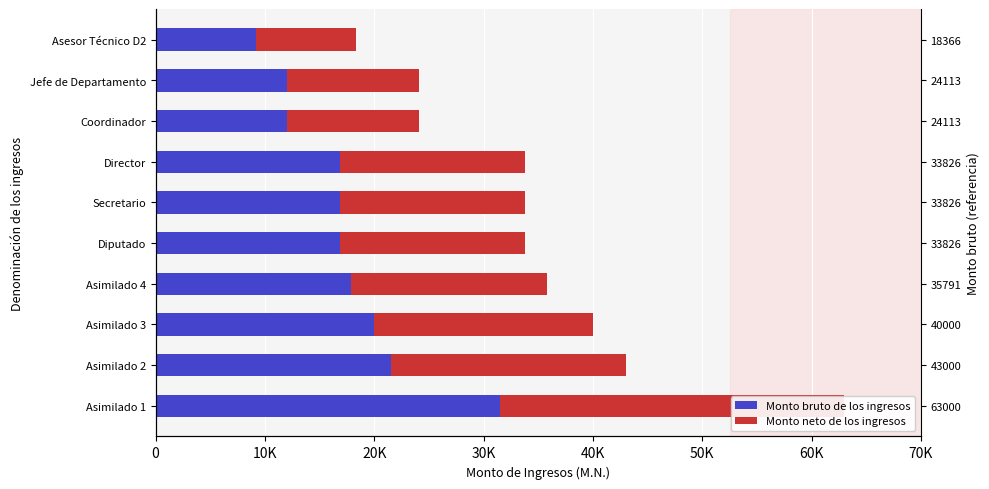

How many data points in Monto neto de los ingresos are less than 16913?

3